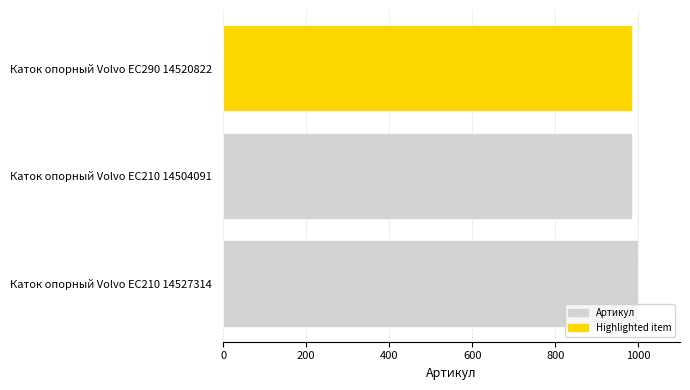

Does the chart contain stacked bars?

No